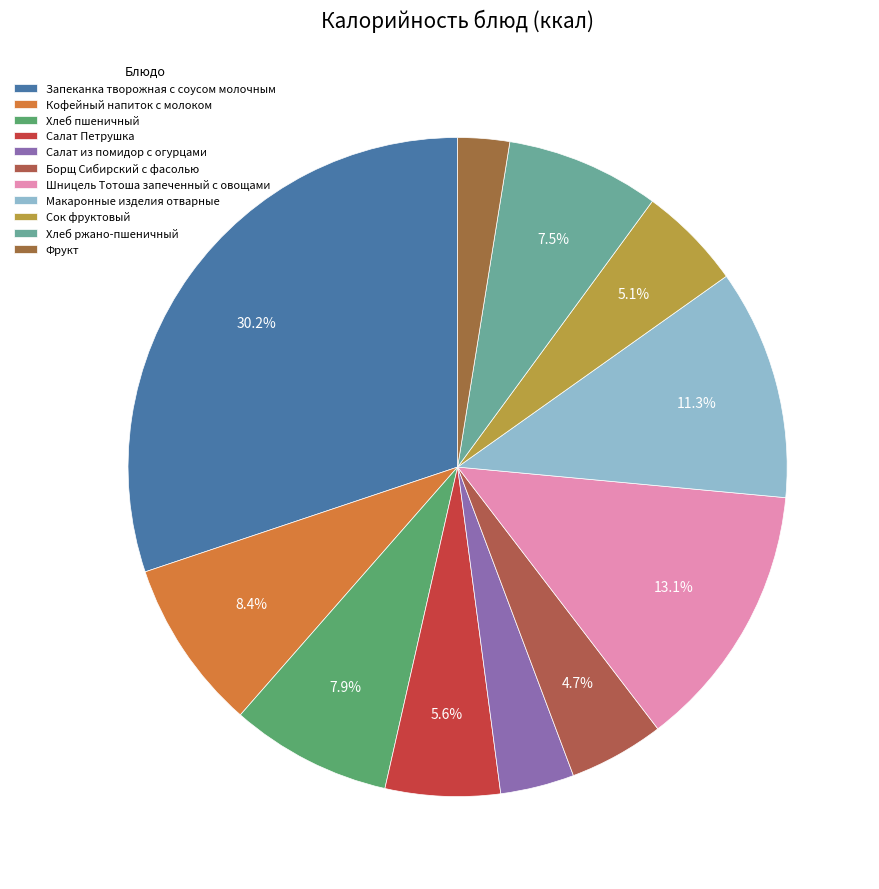

Which has a higher value, Хлеб пшеничный or Макаронные изделия отварные?

Макаронные изделия отварные